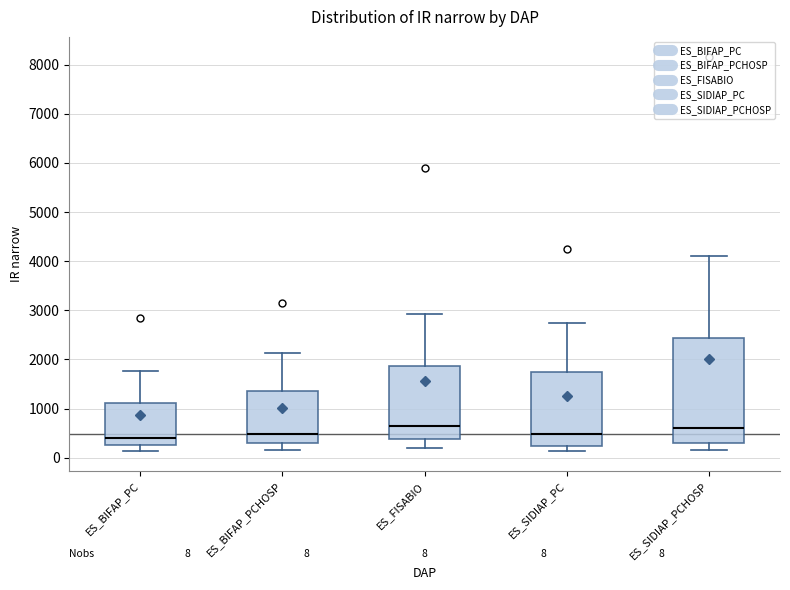

Which box is the tallest, from its lower edge to its upper edge?

ES_SIDIAP_PCHOSP